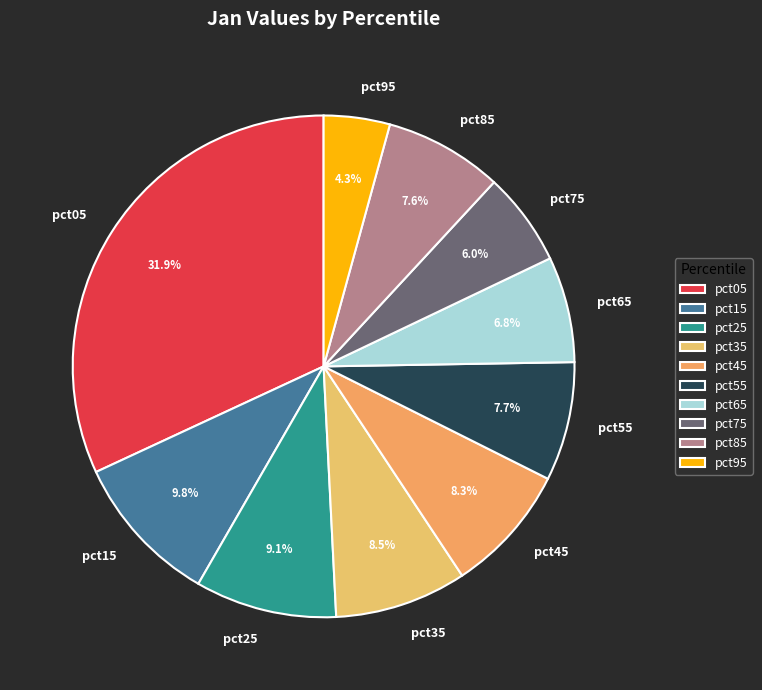

What is the largest slice in the pie chart?

pct05